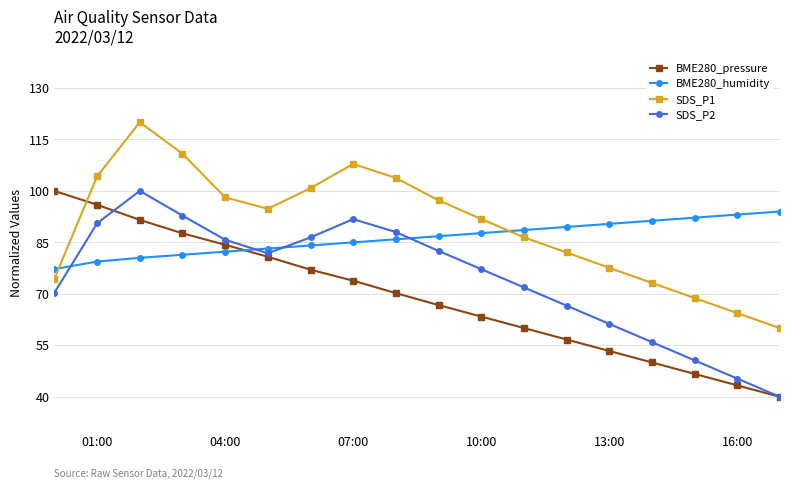

True or false: BME280_humidity has more than 1 points higher than both neighbors.

False